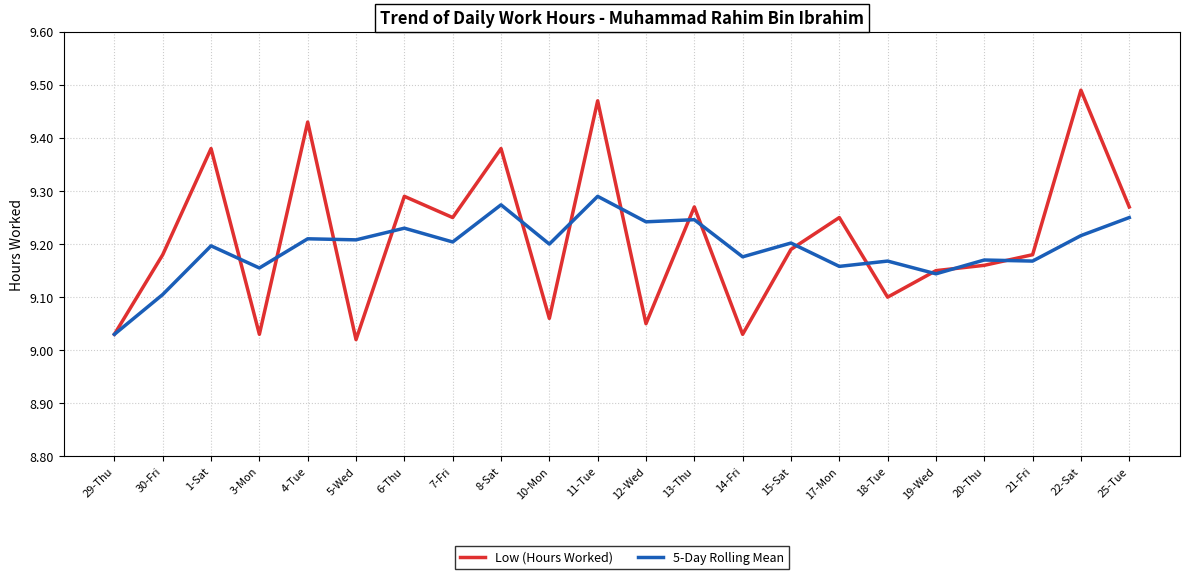

Which category has the highest value in the Low (Hours Worked) series?

22-Sat